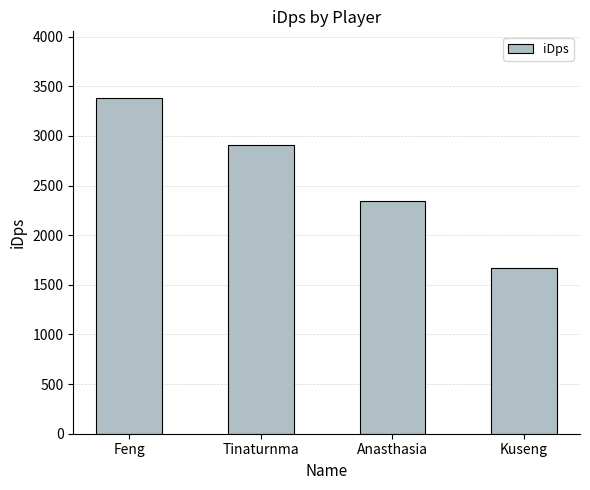

What is the sum of all values?

10300.2